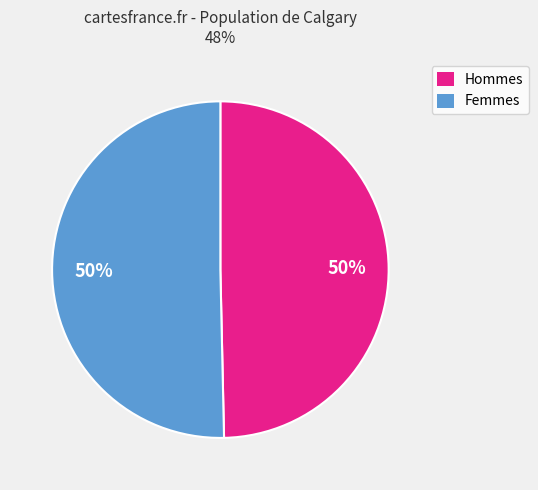

To the nearest percent, what is the average slice percentage?

50%